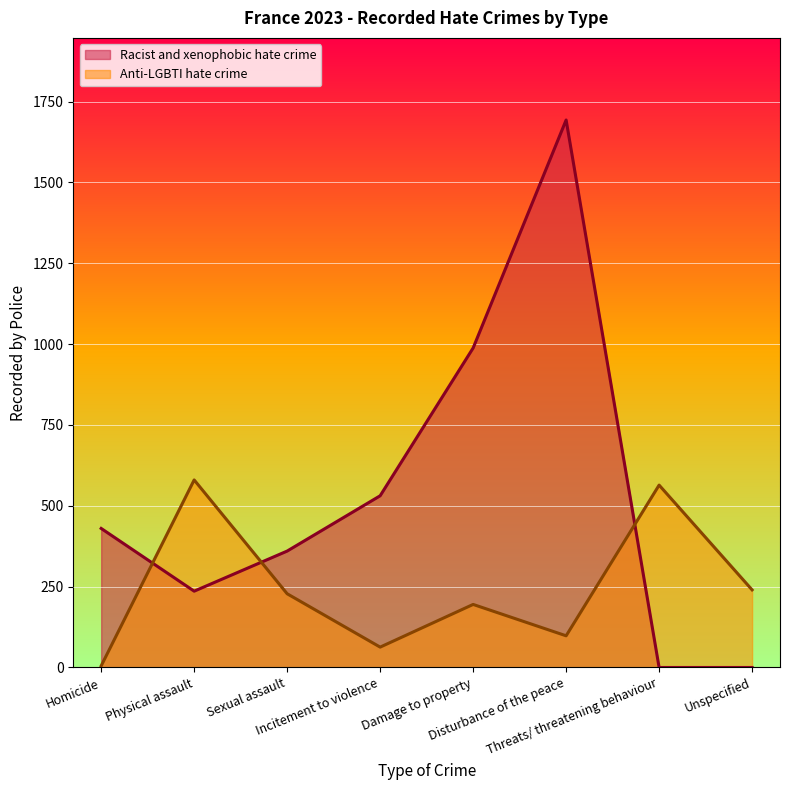

Rank the series by their average value, from lowest to highest.

Anti-LGBTI hate crime, Racist and xenophobic hate crime